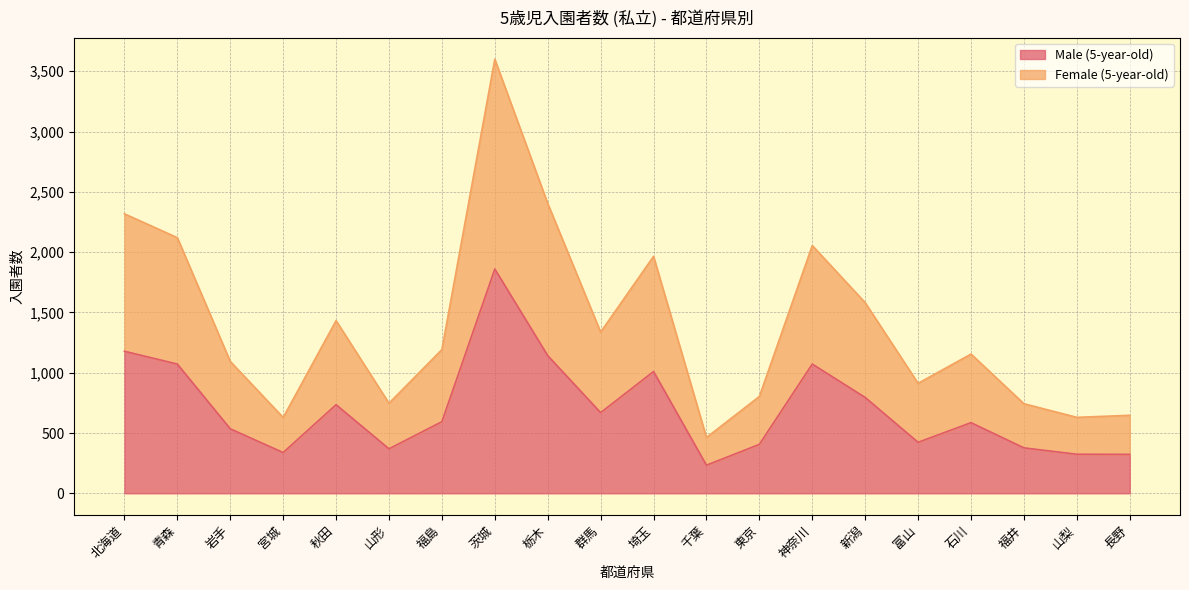

Where is the first local minimum for Male (5-year-old)?

宮城